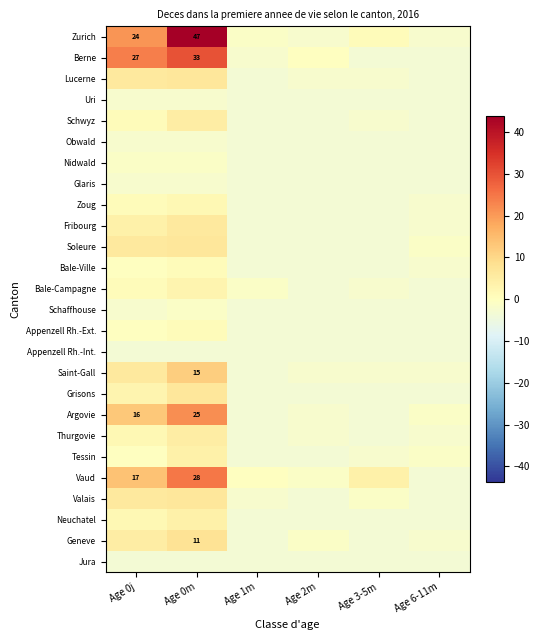

Count the number of categories in the chart.

6